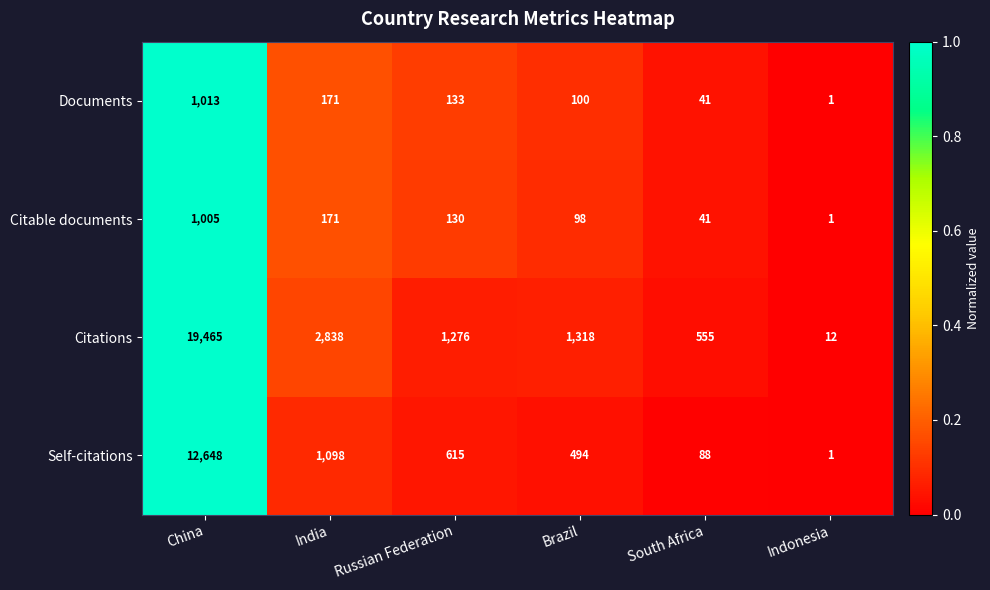

What is the spread (max minus min) of values at Brazil?

1220